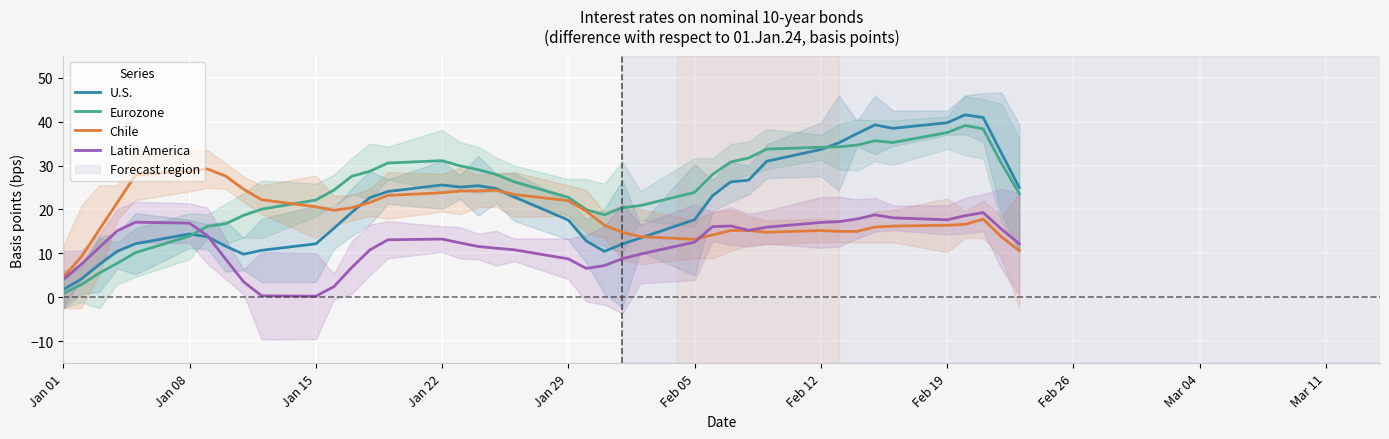

At which category does U.S. reach its first local peak?

Jan 08